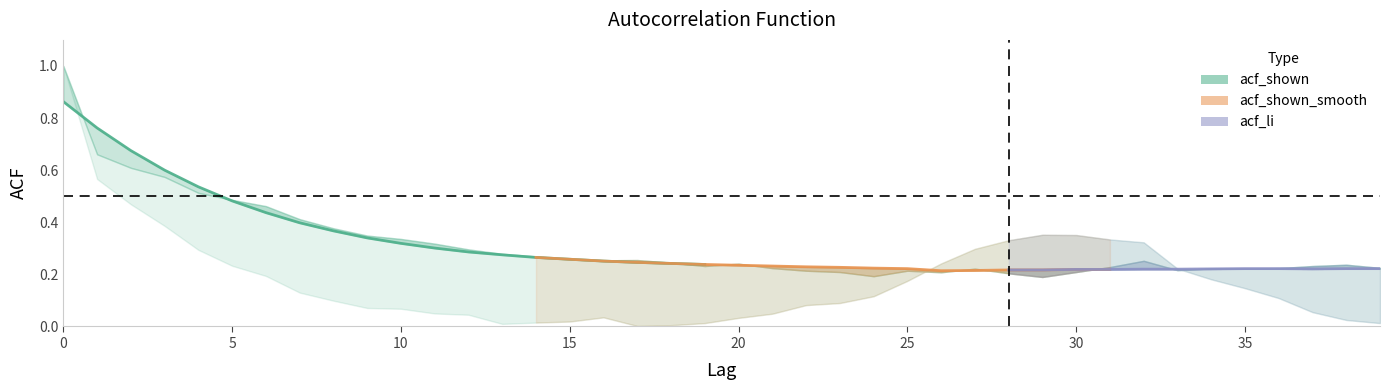

Which category has the lowest value in the acf_shown_smooth series?

26